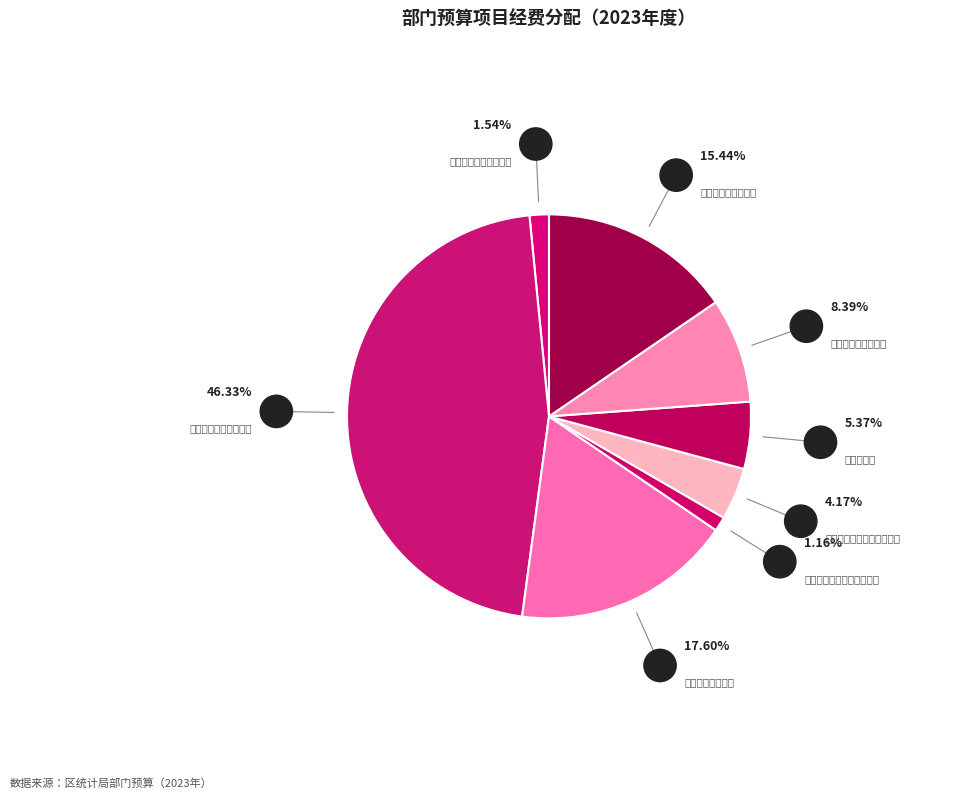

Which category has the biggest portion of the pie?

城乡居民收支调查经费